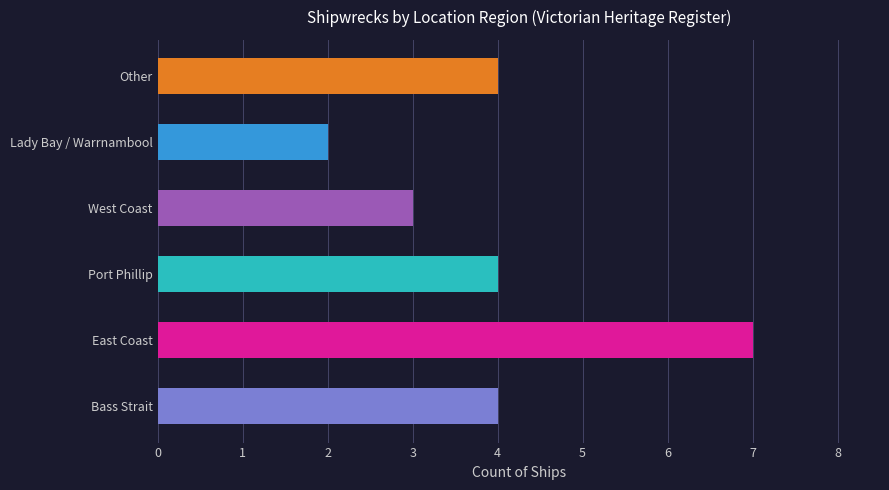

The value at West Coast is 3. True or false?

True